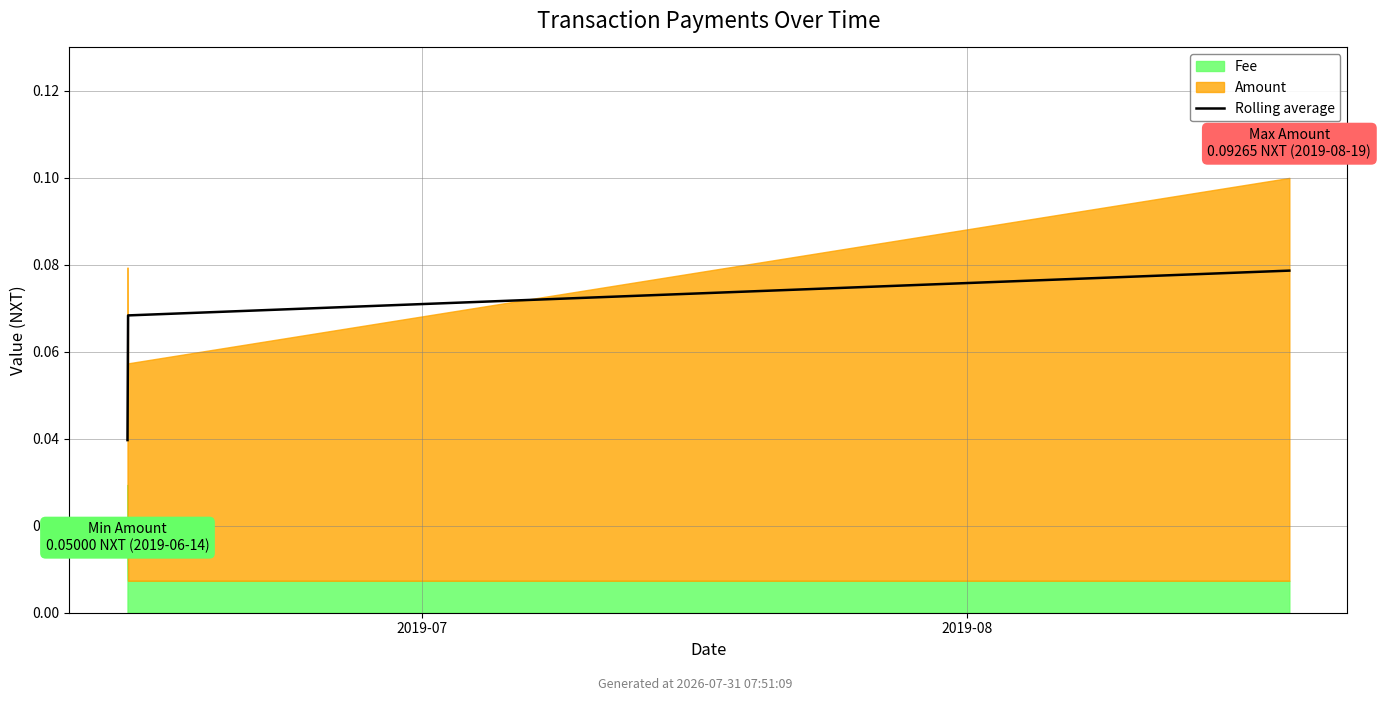

The chart shows a value of 0.1 at 2. True or false?

True